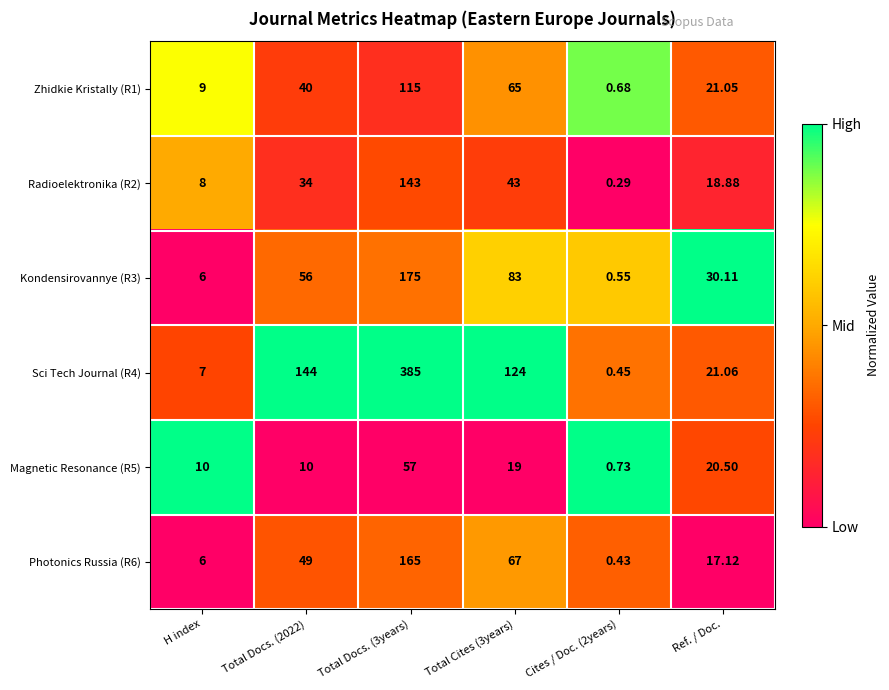

Is the value of Kondensirovannye (R3) at Total Cites (3years) greater than the value of Zhidkie Kristally (R1) at Cites / Doc. (2years)?

Yes